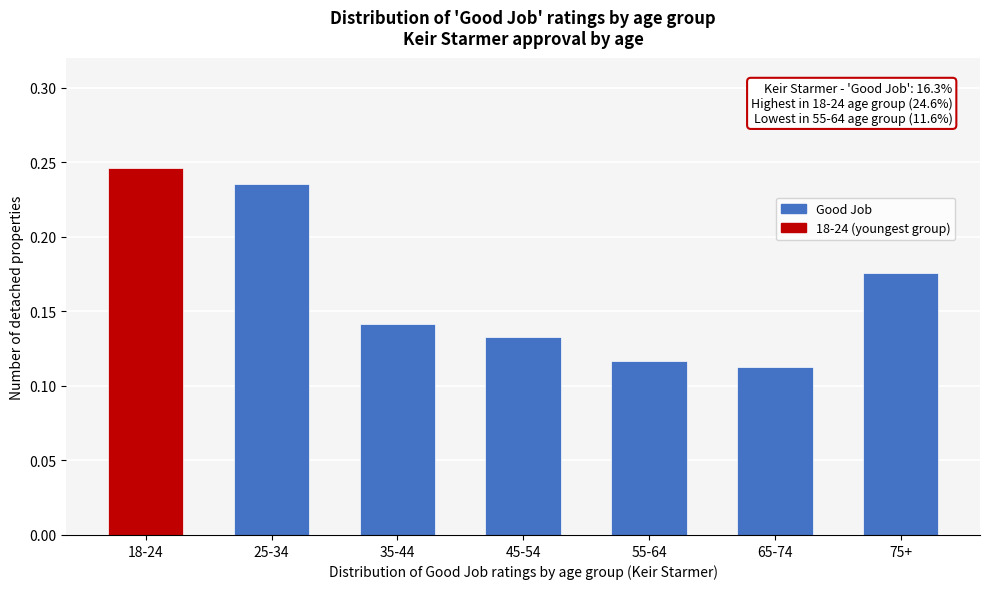

Which category has the highest value across all series?

18-24